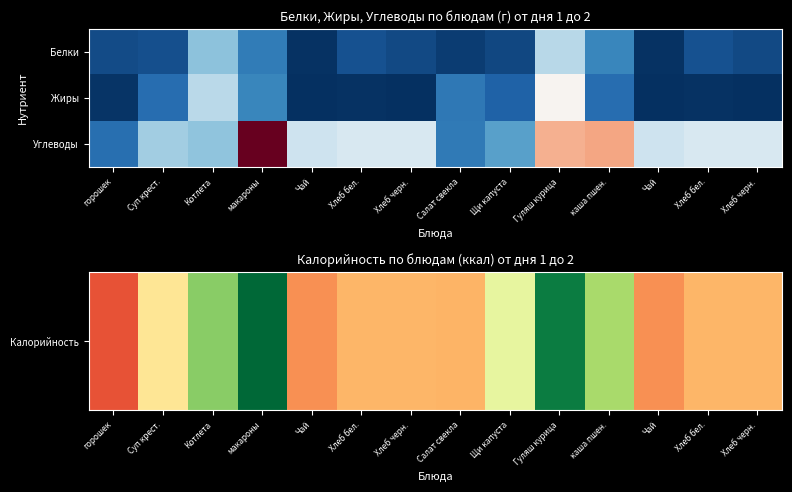

Between Хлеб бел. and Хлеб черн., which is larger?

Хлеб бел.